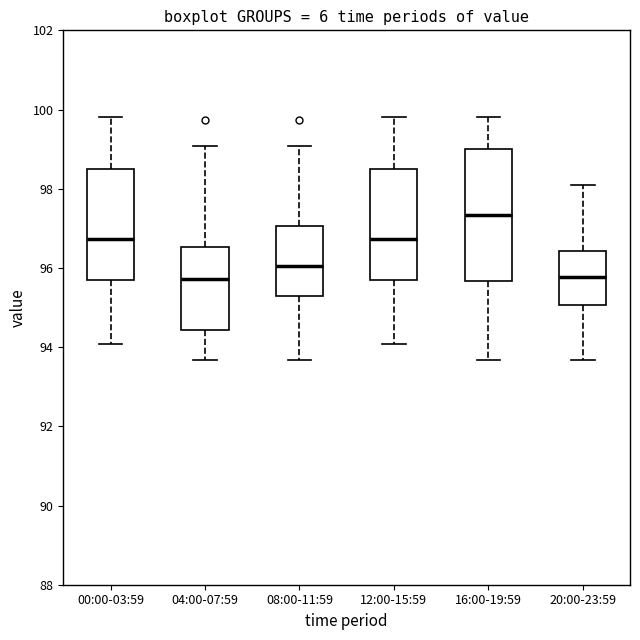

Comparing the boxes themselves (not the whiskers), which one is the tallest?

16:00-19:59